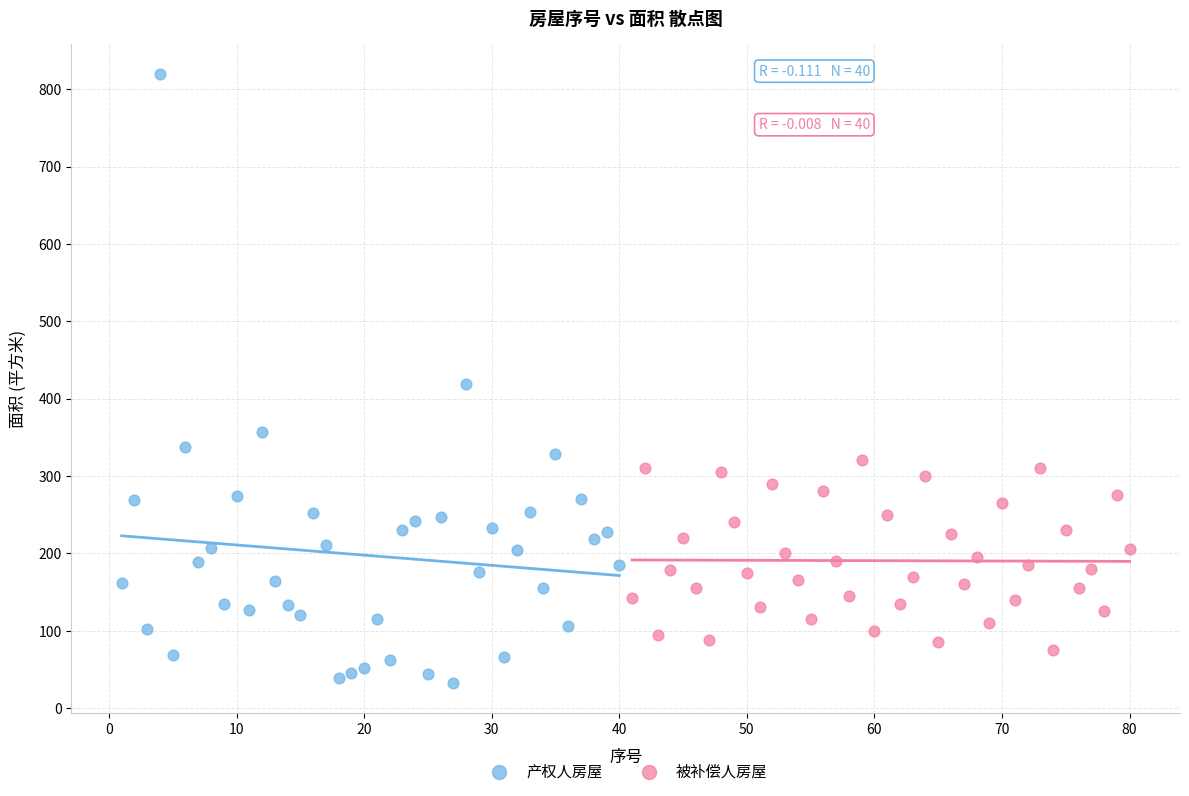

What are all the series names shown in the legend?

产权人房屋, 被补偿人房屋